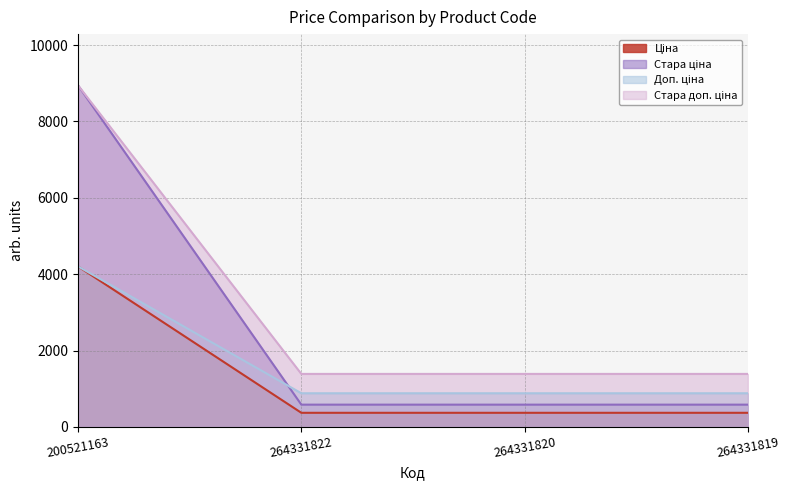

True or false: Стара ціна and Ціна intersect in this chart.

False